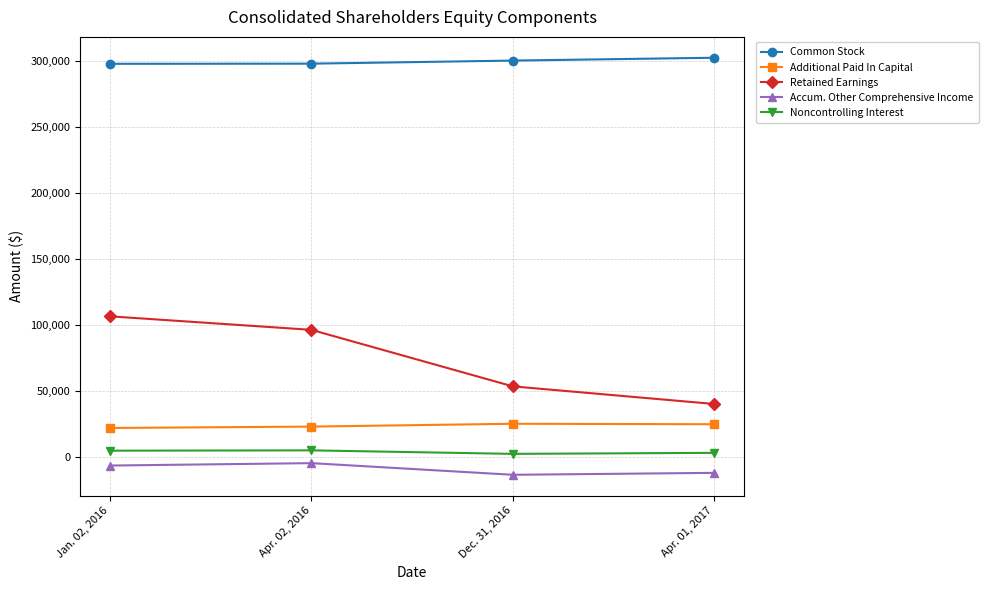

At which label is Retained Earnings closest to 73669?

Dec. 31, 2016